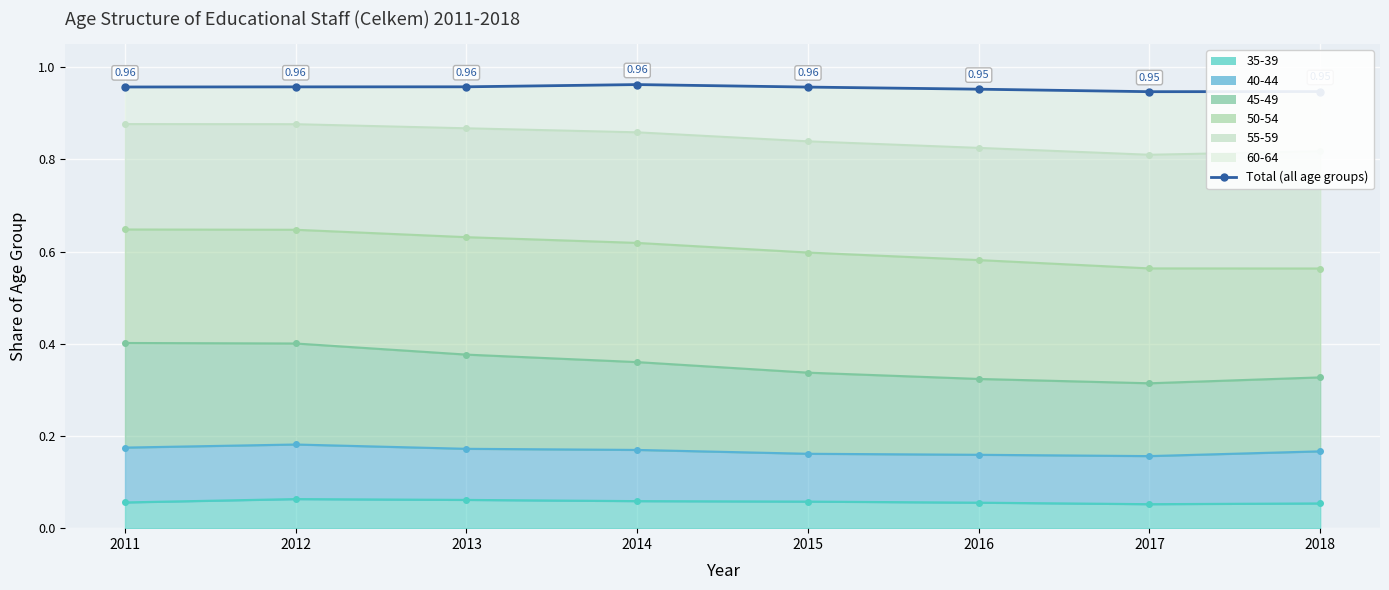

At which category does the data reach its first local valley?

2017